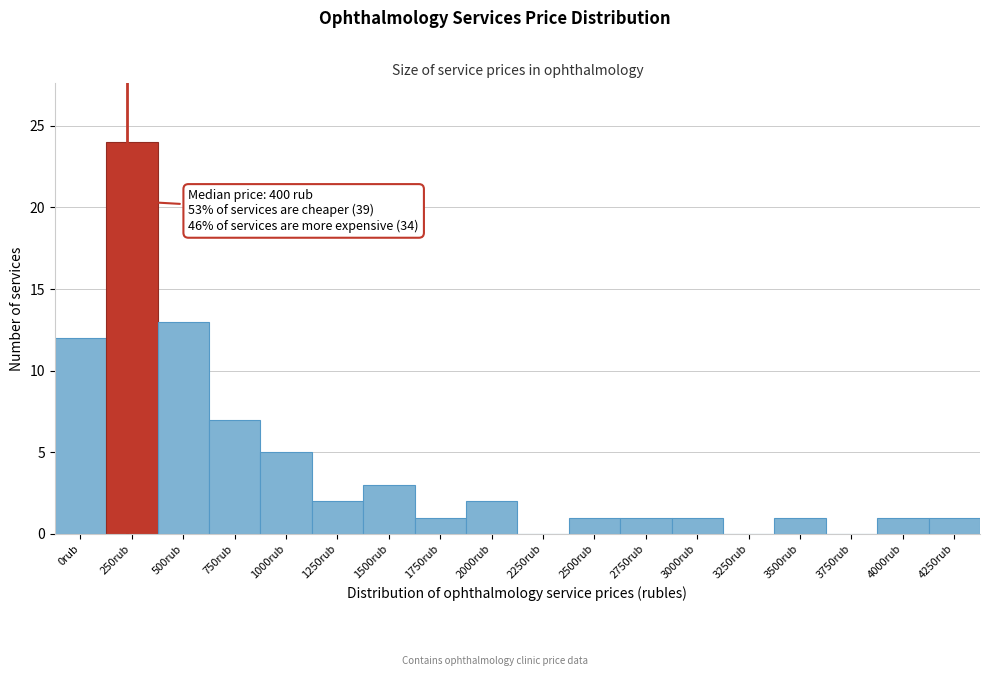

Reading left to right, list all the values displayed in this chart.

0rub=12	250rub=24	500rub=13	750rub=7	1000rub=5	1250rub=2	1500rub=3	1750rub=1	2000rub=2	2250rub=0	2500rub=1	2750rub=1	3000rub=1	3250rub=0	3500rub=1	3750rub=0	4000rub=1	4250rub=1